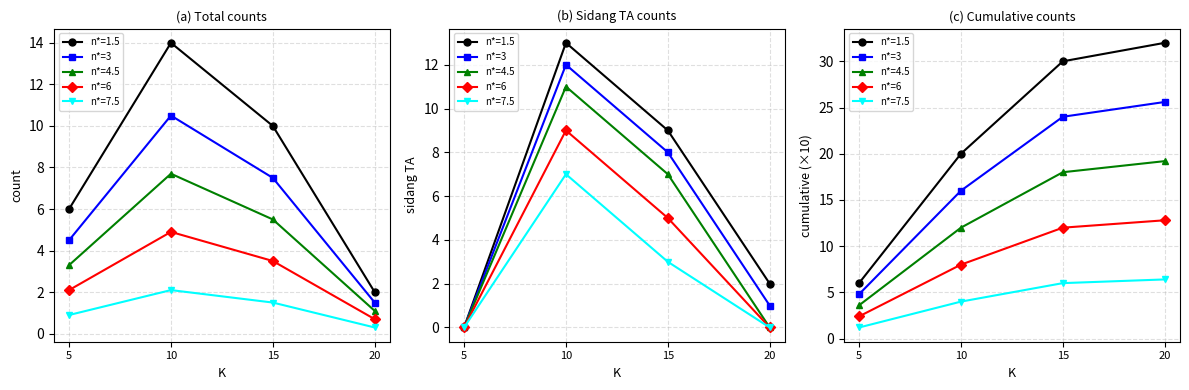

What is the difference between the second highest and minimum values in the n*=6 series?

9.6